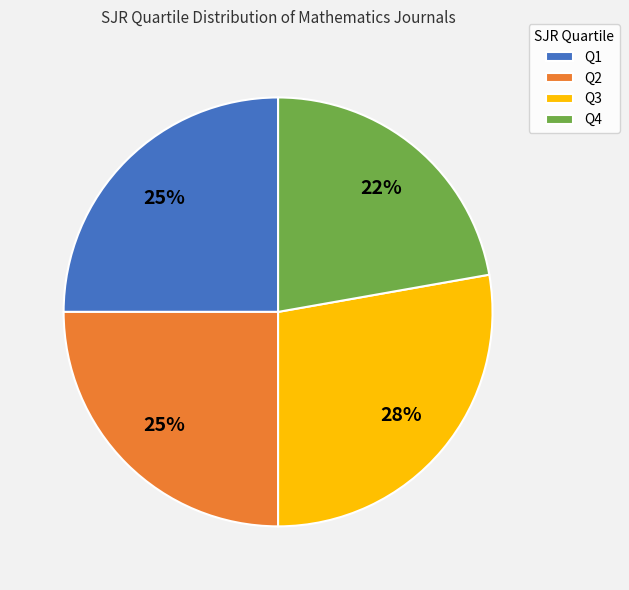

Which has a higher value, Q1 or Q3?

Q3